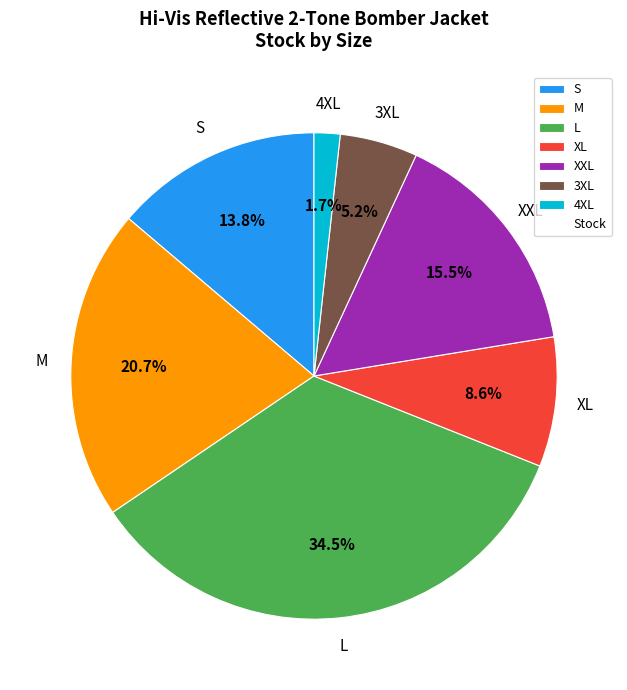

How many slices are in this pie chart?

7